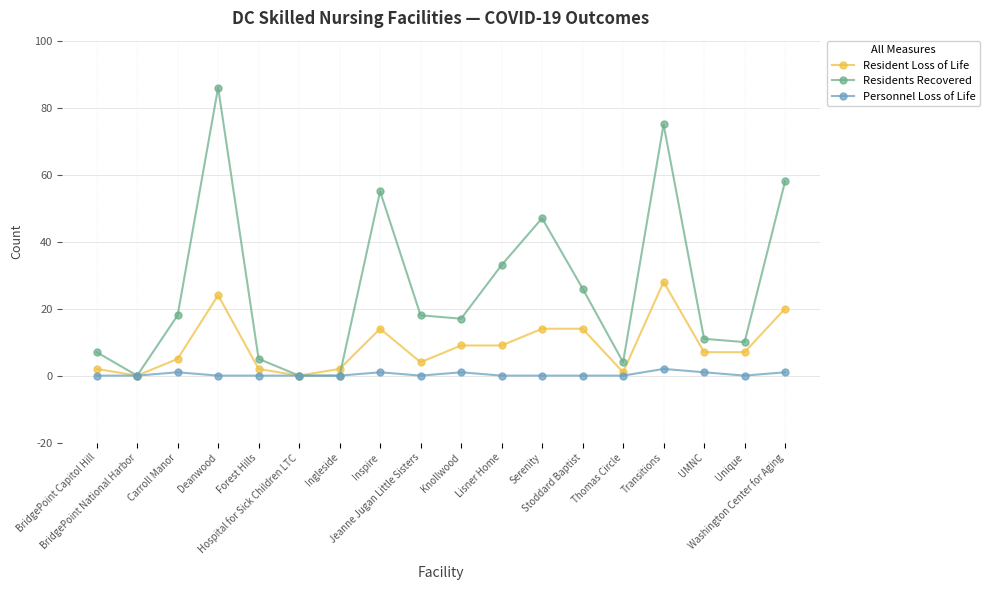

What is the value of the Personnel Loss of Life point at the 10th from the left?

1